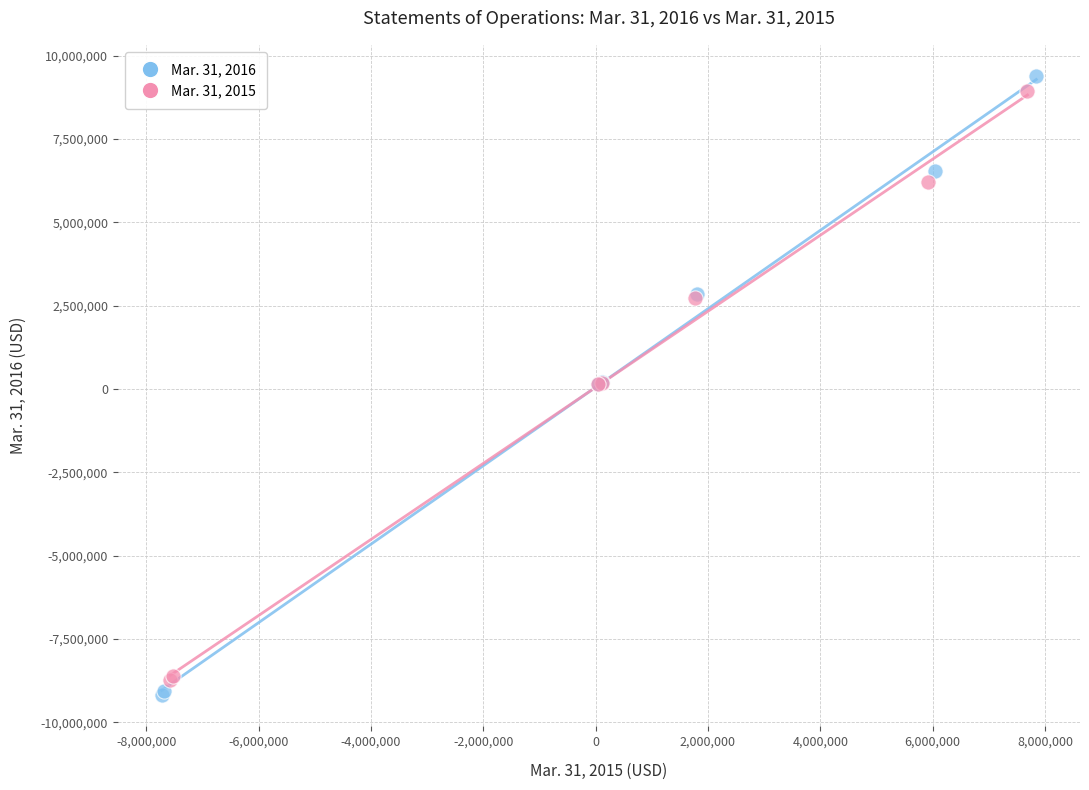

Which series has the widest spread of Y values?

Mar. 31, 2016